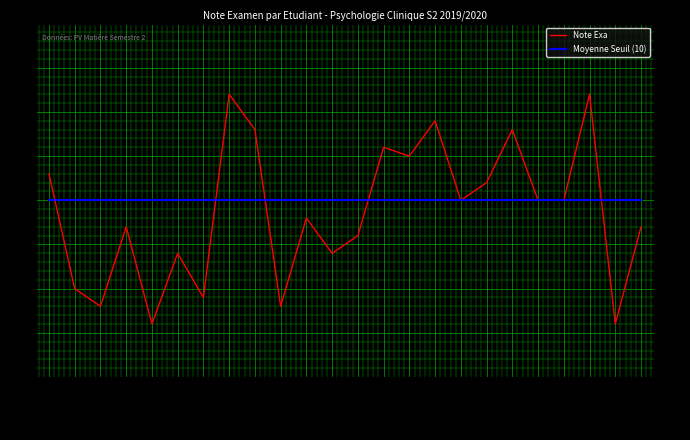

What position from the right is BALIT?

2